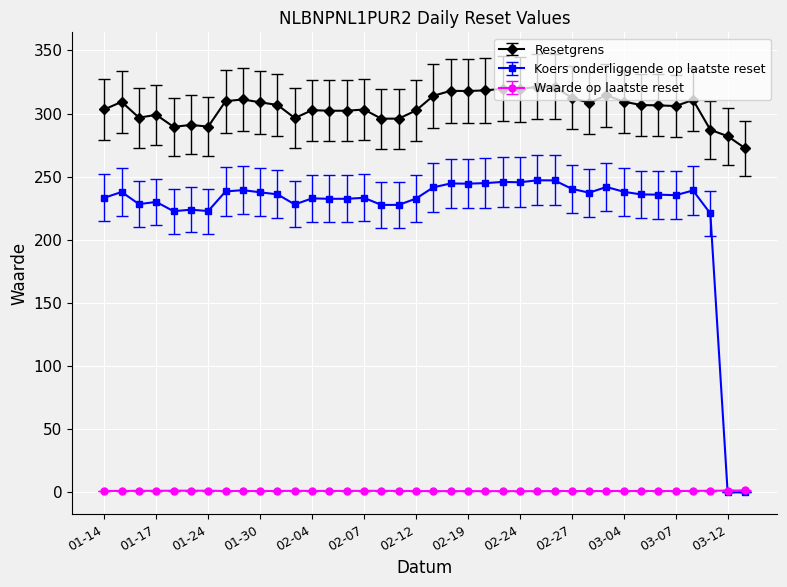

Which series has the largest total across all categories?

Resetgrens